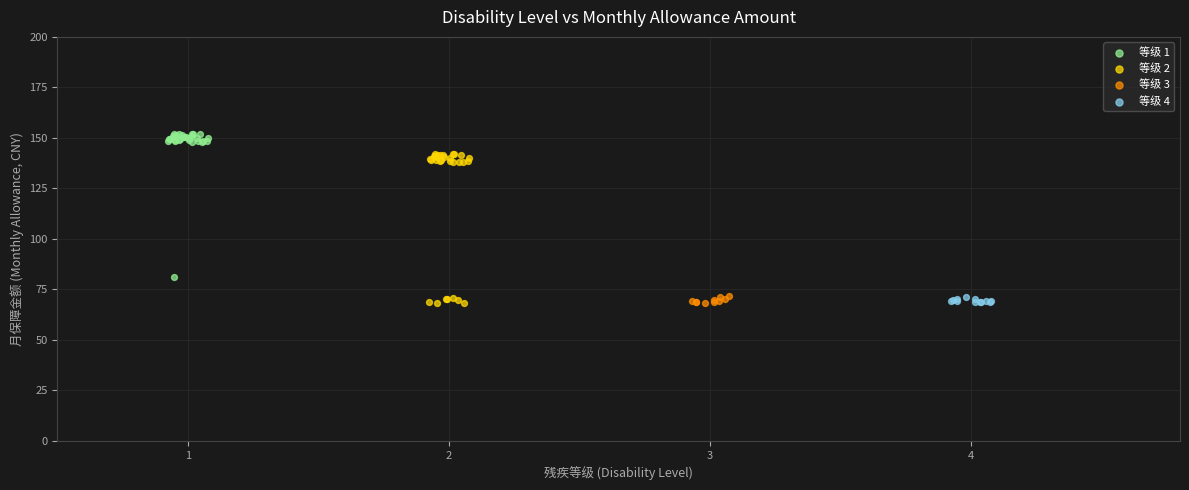

Which series has the largest Y range (max minus min)?

等级 2